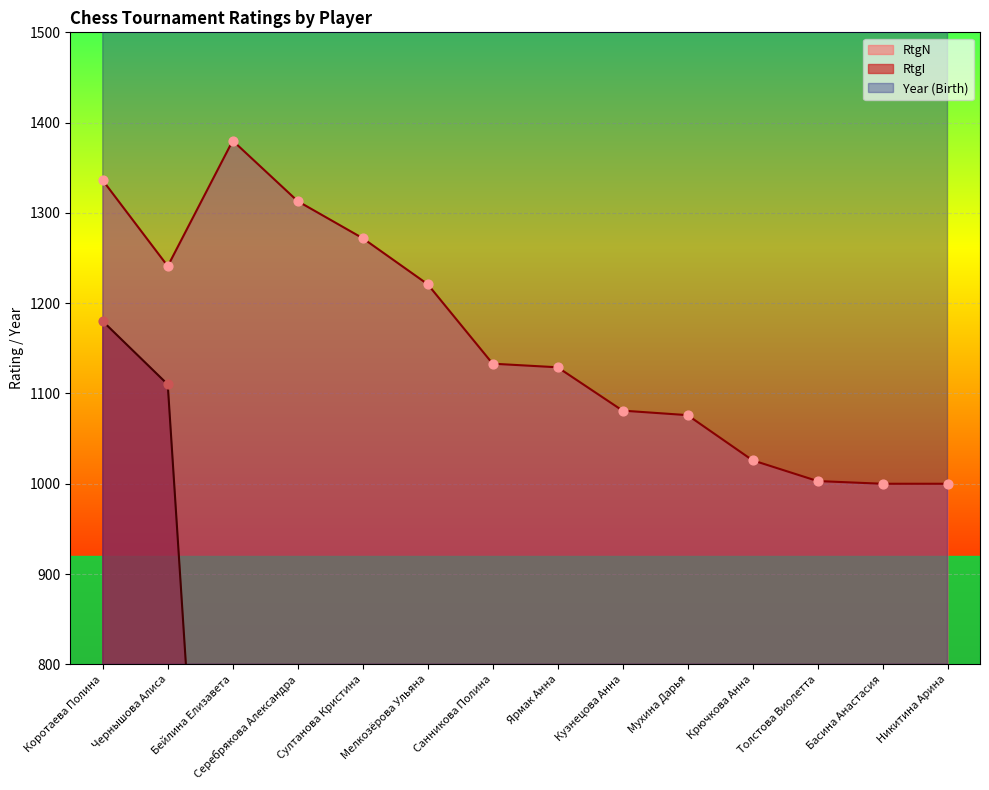

What are all the series names shown in the legend?

RtgN, RtgI, Year